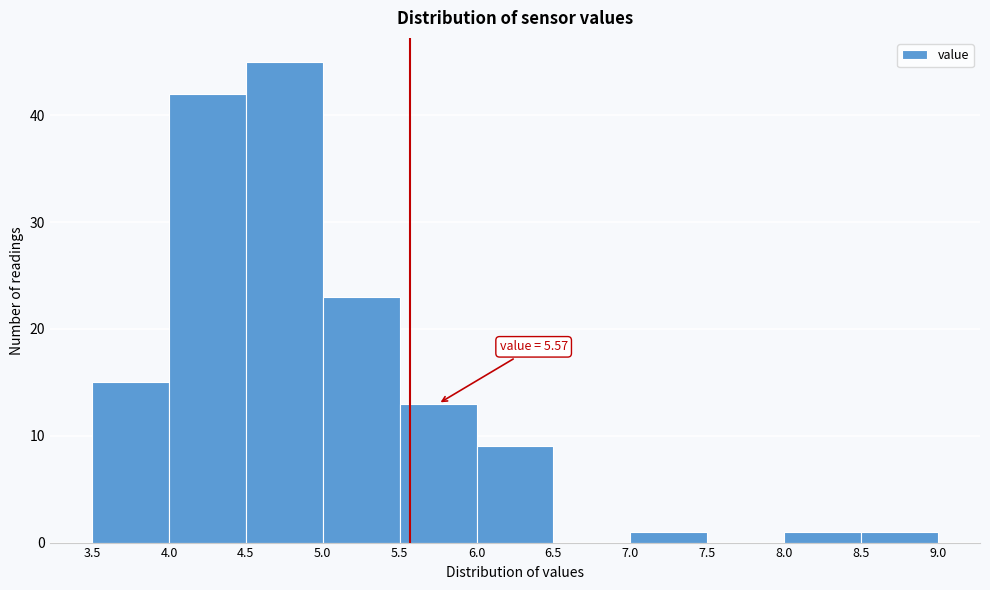

Over which range of the x-axis is the bar tallest?

4.5 to 5.0